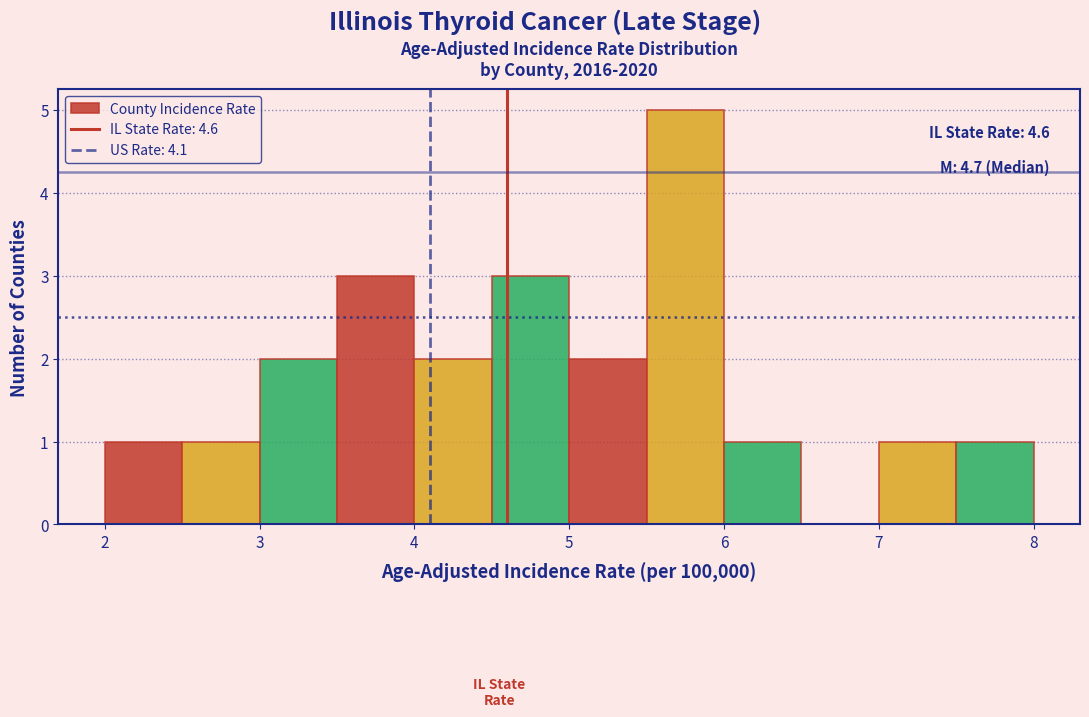

Over which range of the x-axis is the bar tallest?

5.5 to 6.0